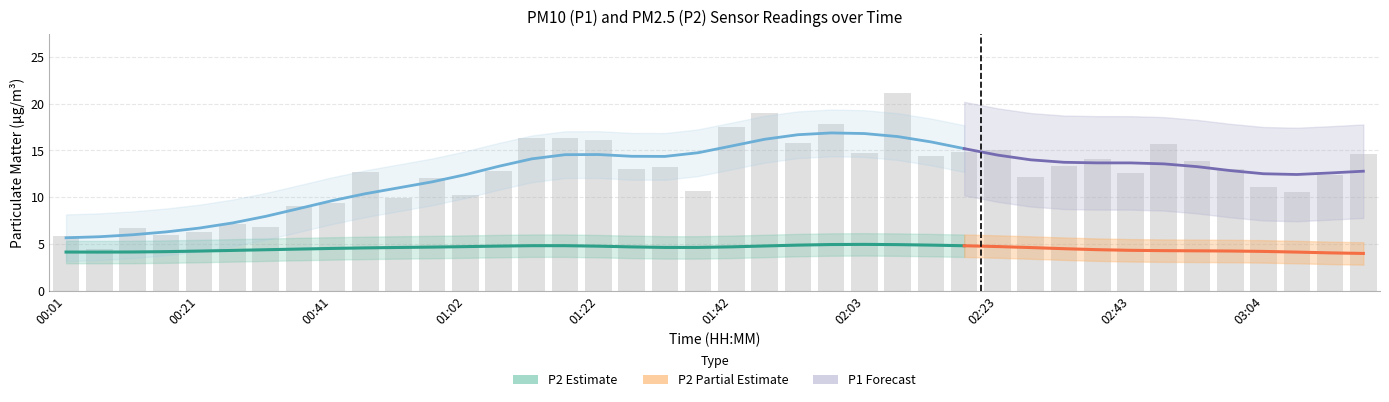

Between 01:57 and 02:18, which is larger?

01:57